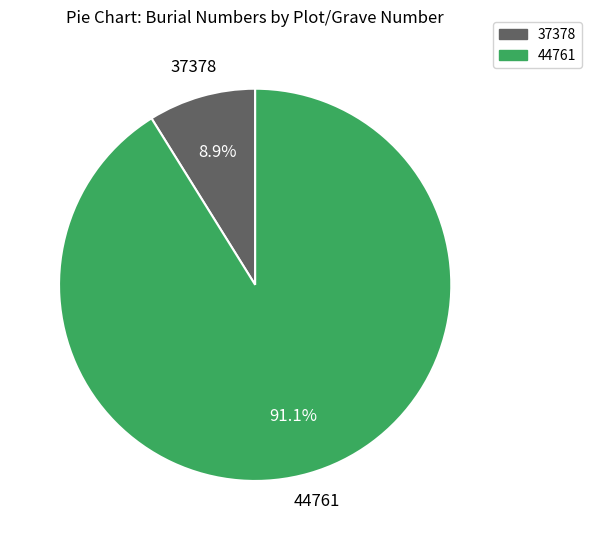

How many segments does this pie chart have?

2